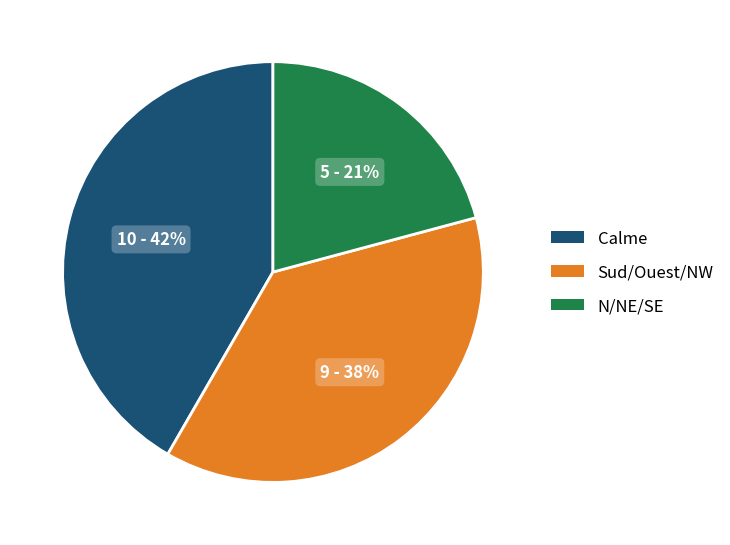

Count the number of slices in the pie.

3